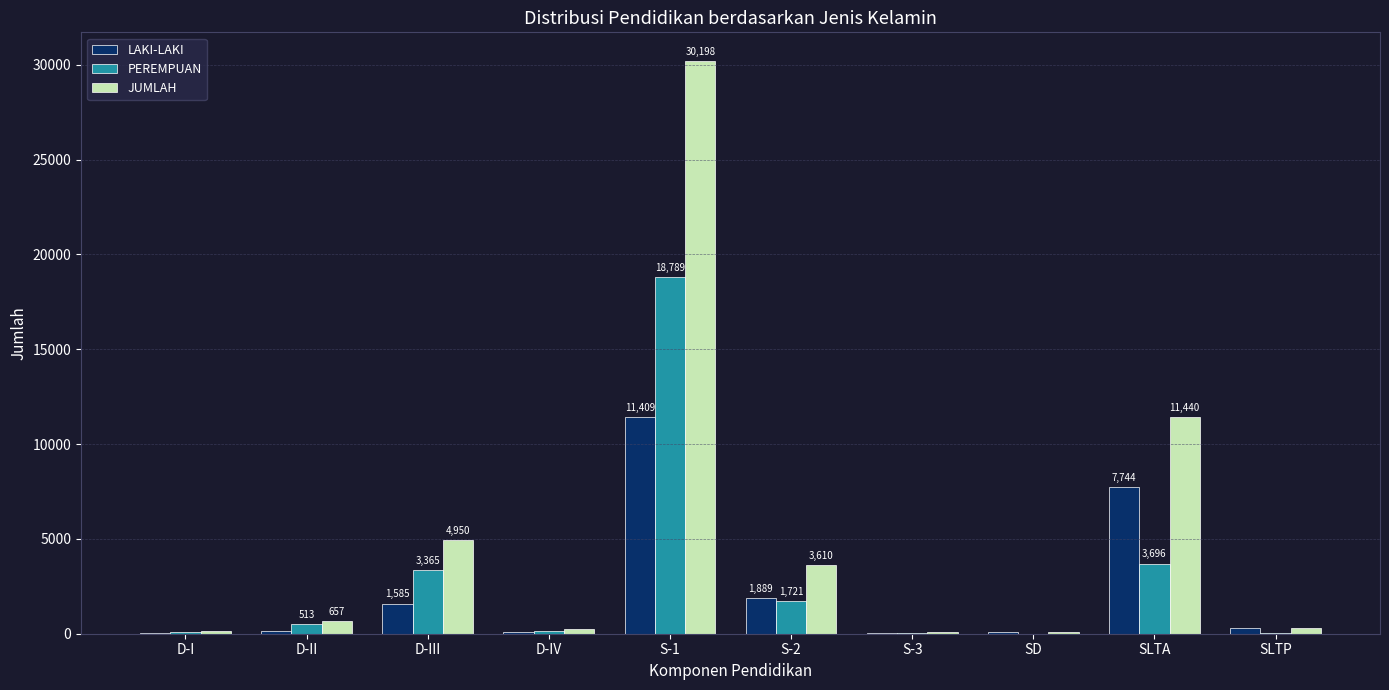

True or false: PEREMPUAN has a value of 89 at D-I.

True